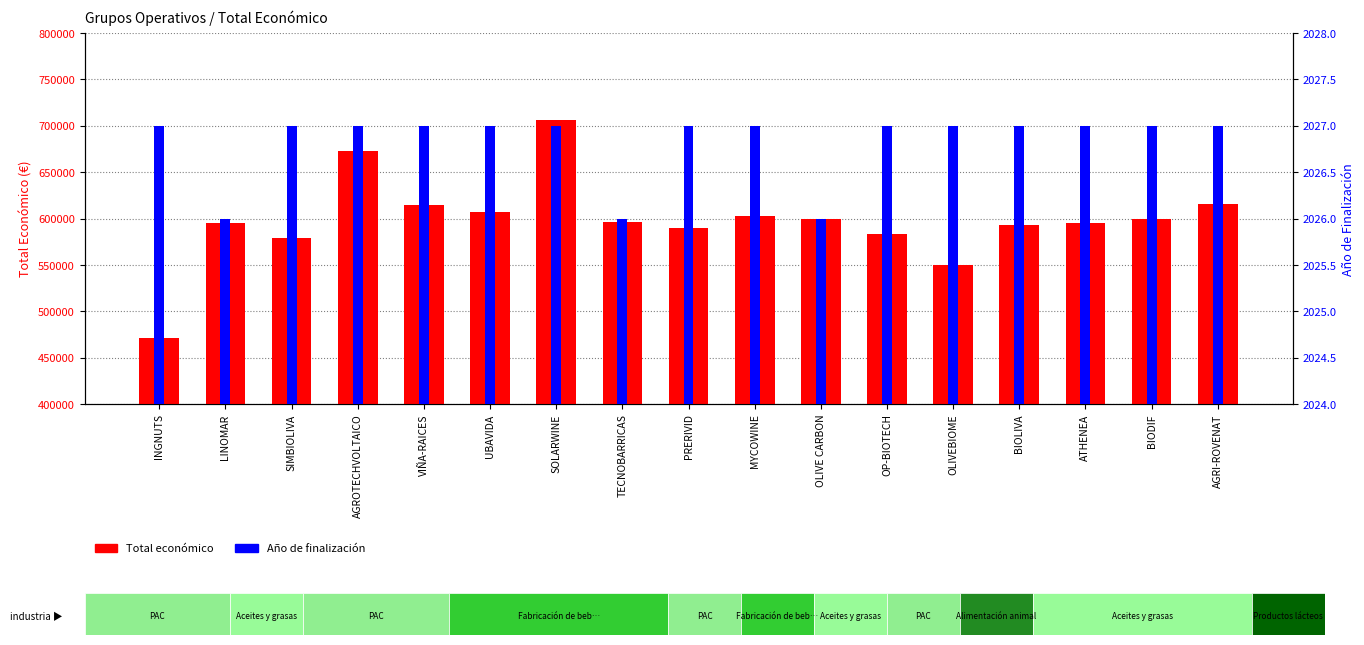

At which category does the chart reach its peak across all series?

SOLARWINE